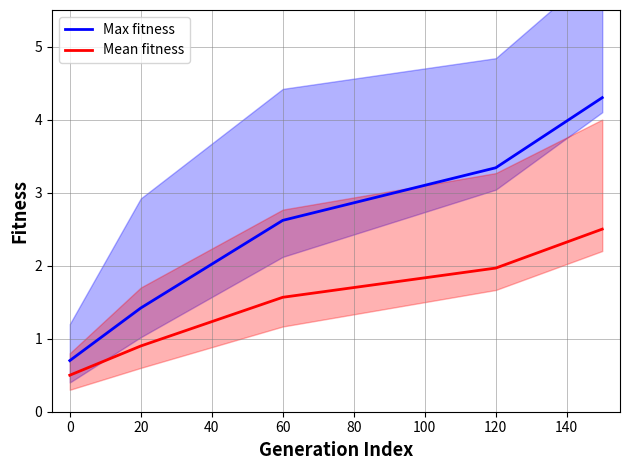

Is it true that Mean fitness equals 0.7 at 60?

False